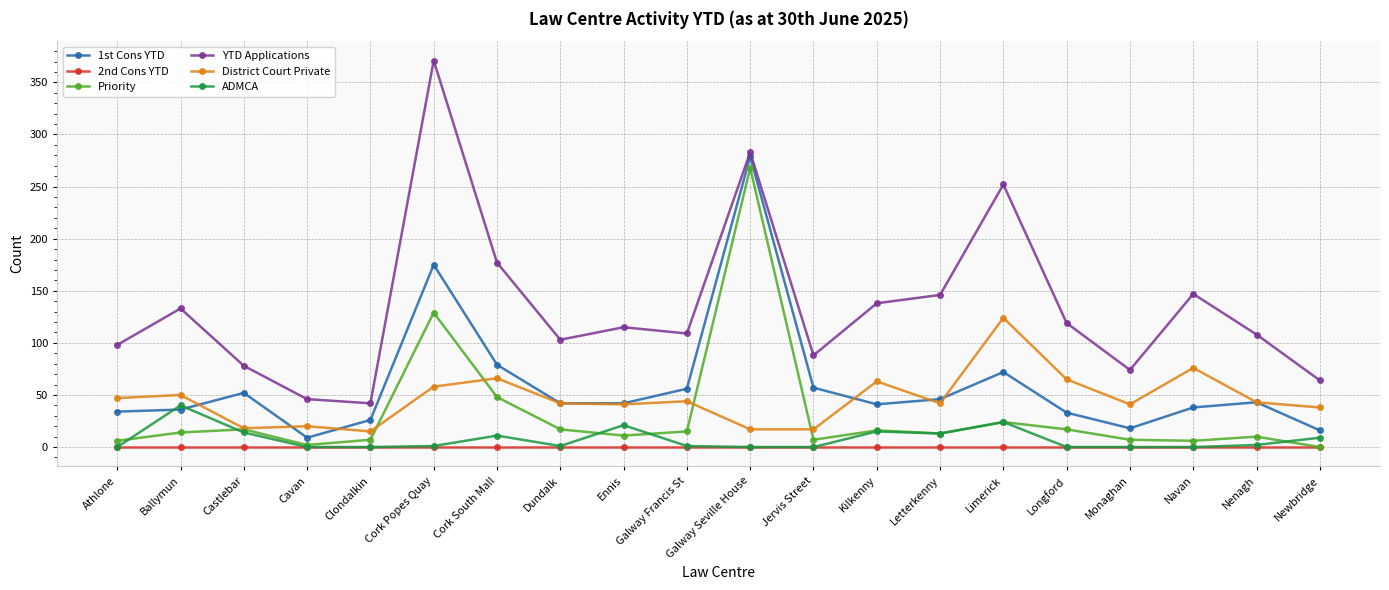

Which series has the widest spread of values?

YTD Applications